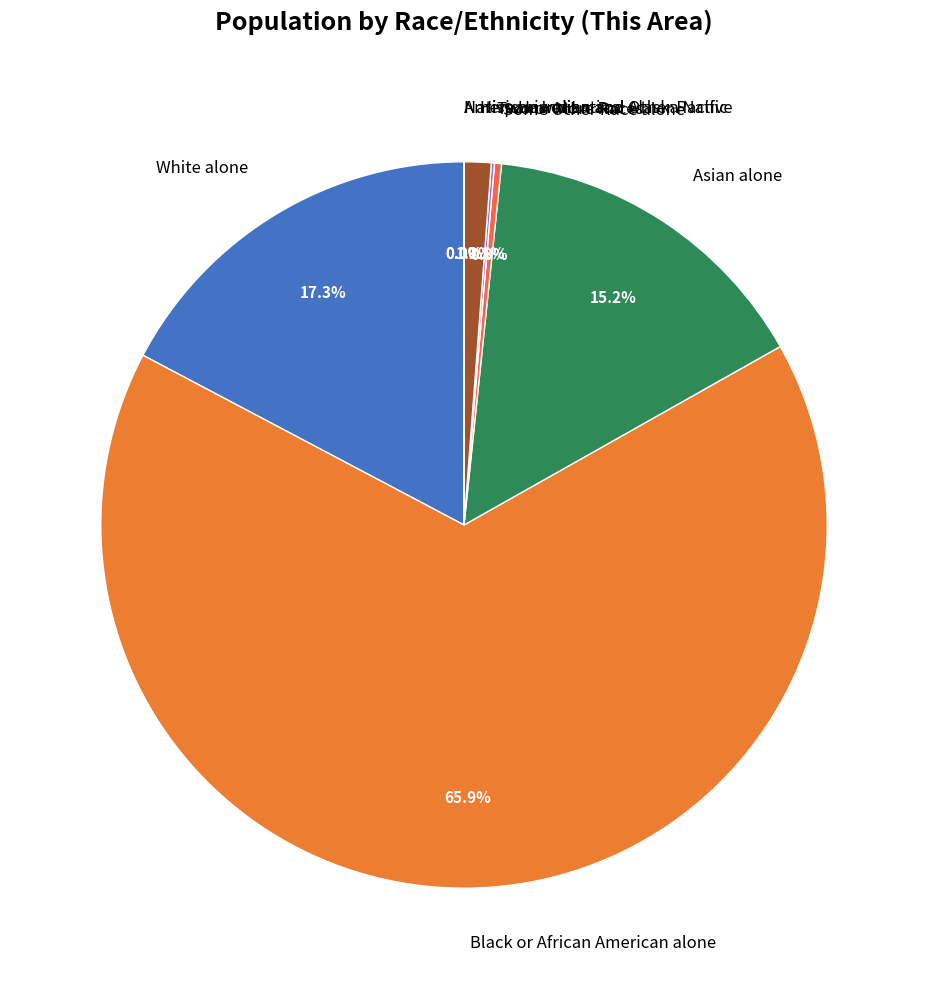

The White alone slice represents 17% of the pie. True or false?

True